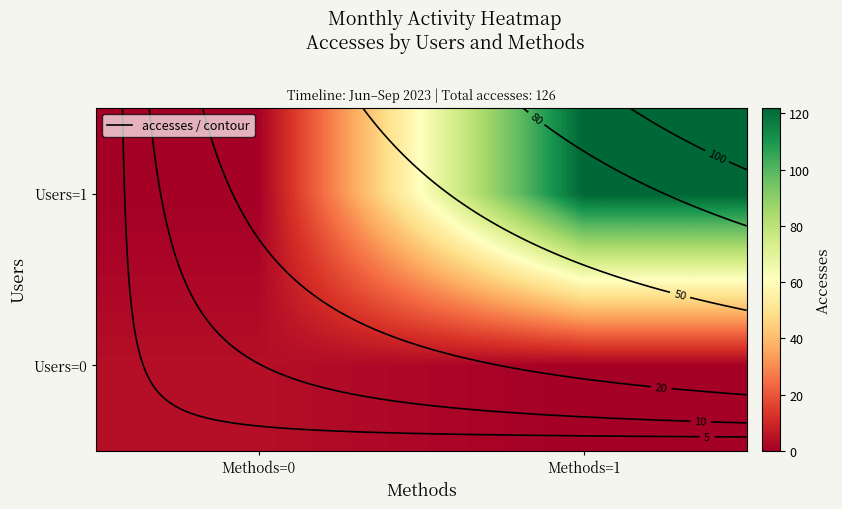

How many series are shown in this chart?

2